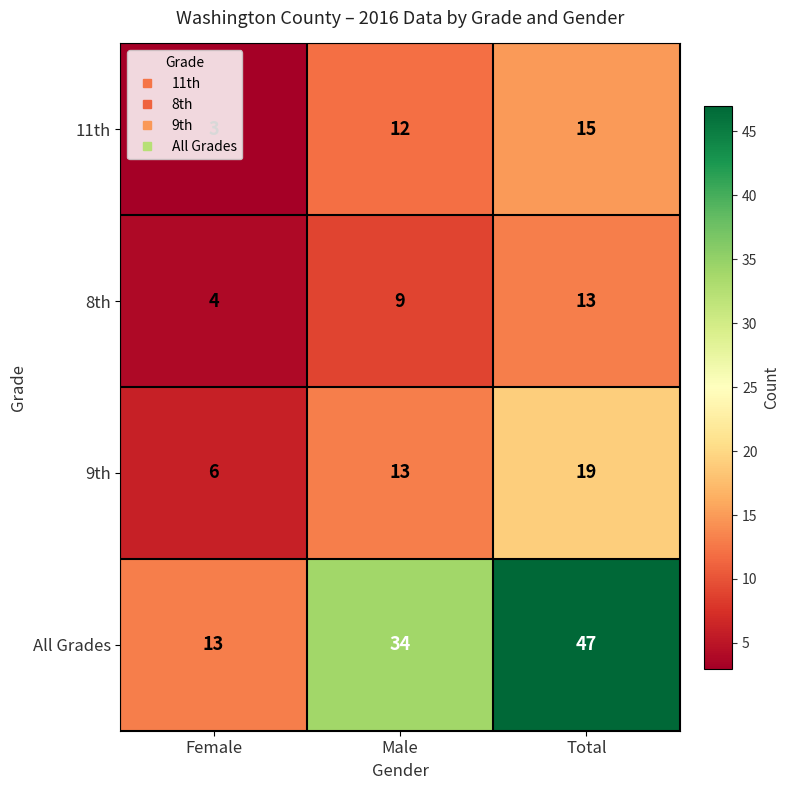

Count the All Grades values in the range 13 to 47.

3